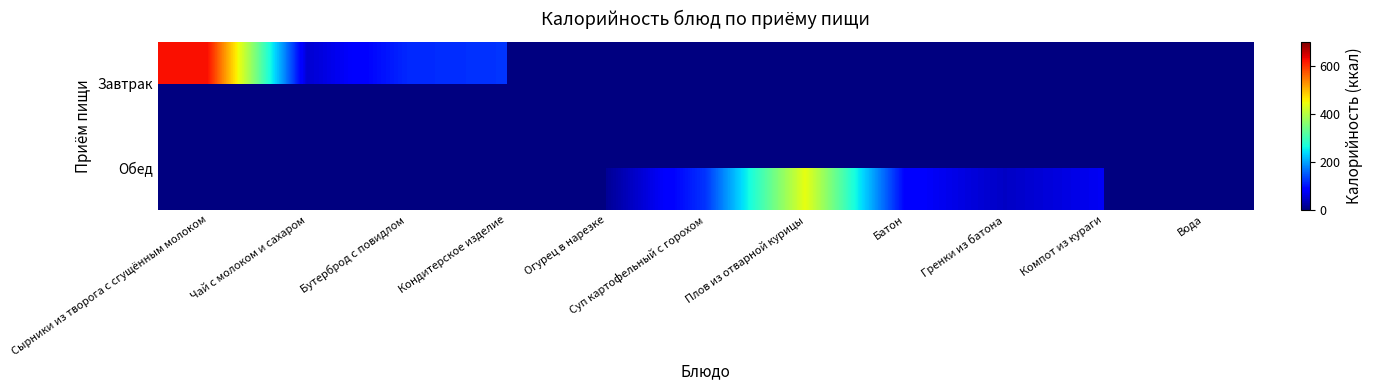

At how many categories does at least one series exceed 197?

2